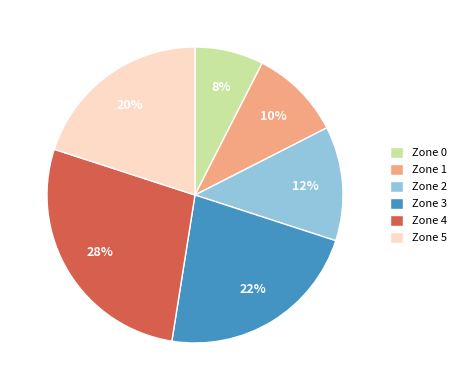

Is it true that Zone 0 is 16% of the pie?

False